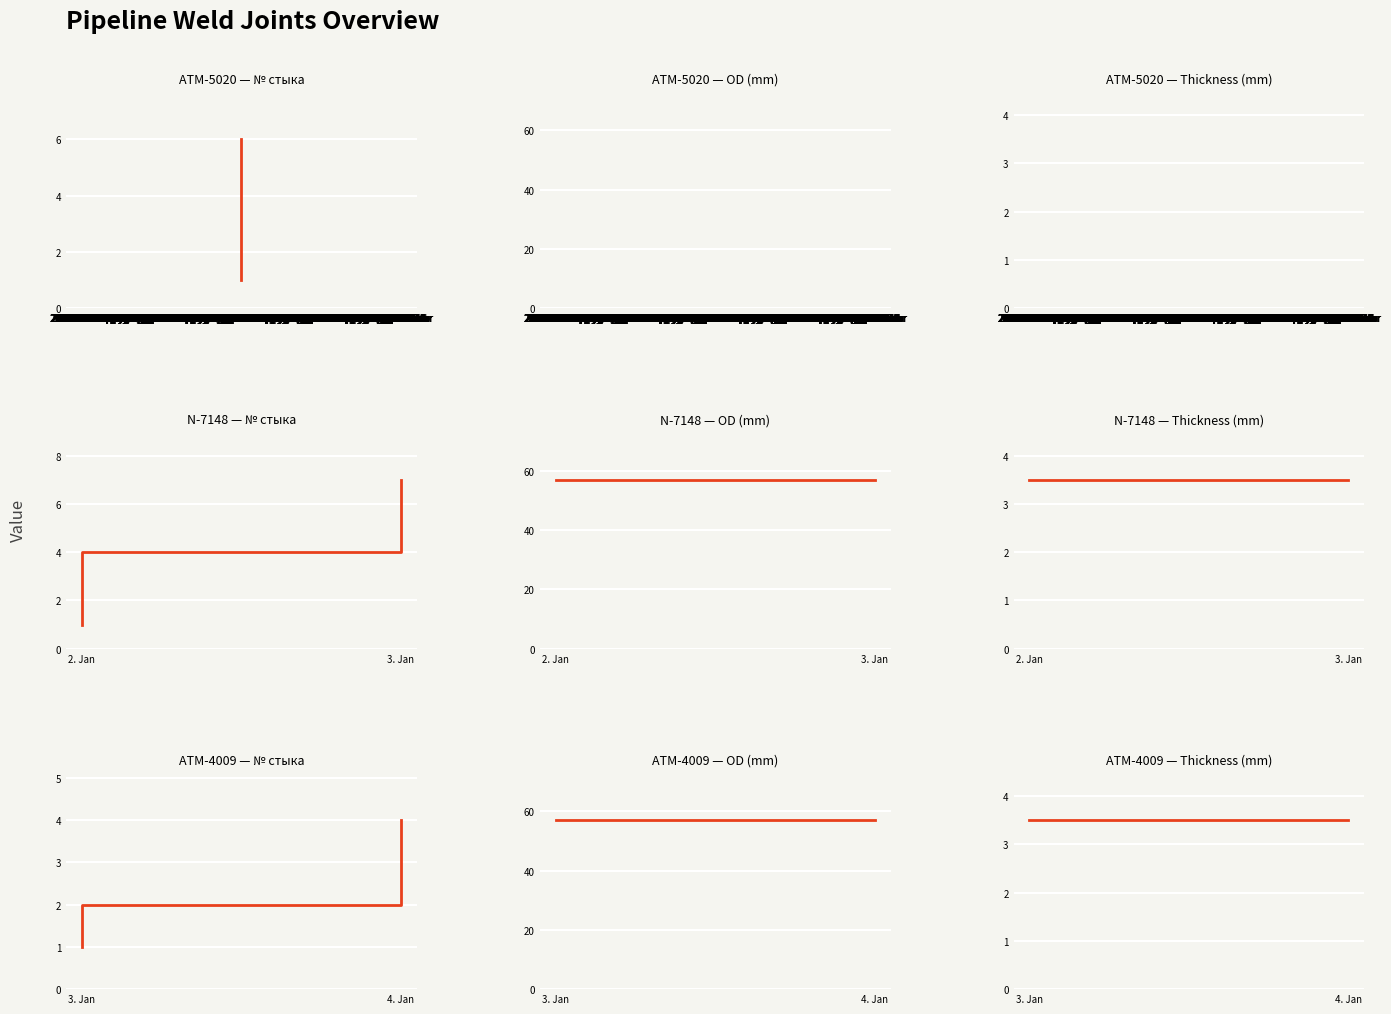

What is the sum of the OD (mm) values at 21. Oct and 20. Oct?

114.0